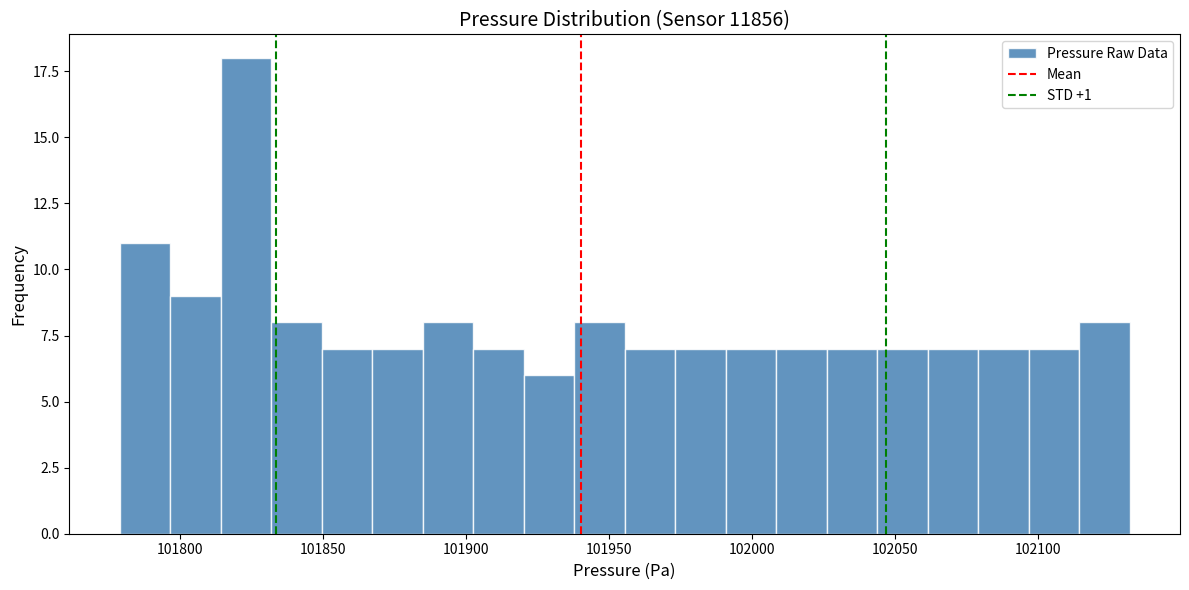

Around what value on the x-axis is the tallest bar? Give the approximate position of its centre, as read against the axis.

101825